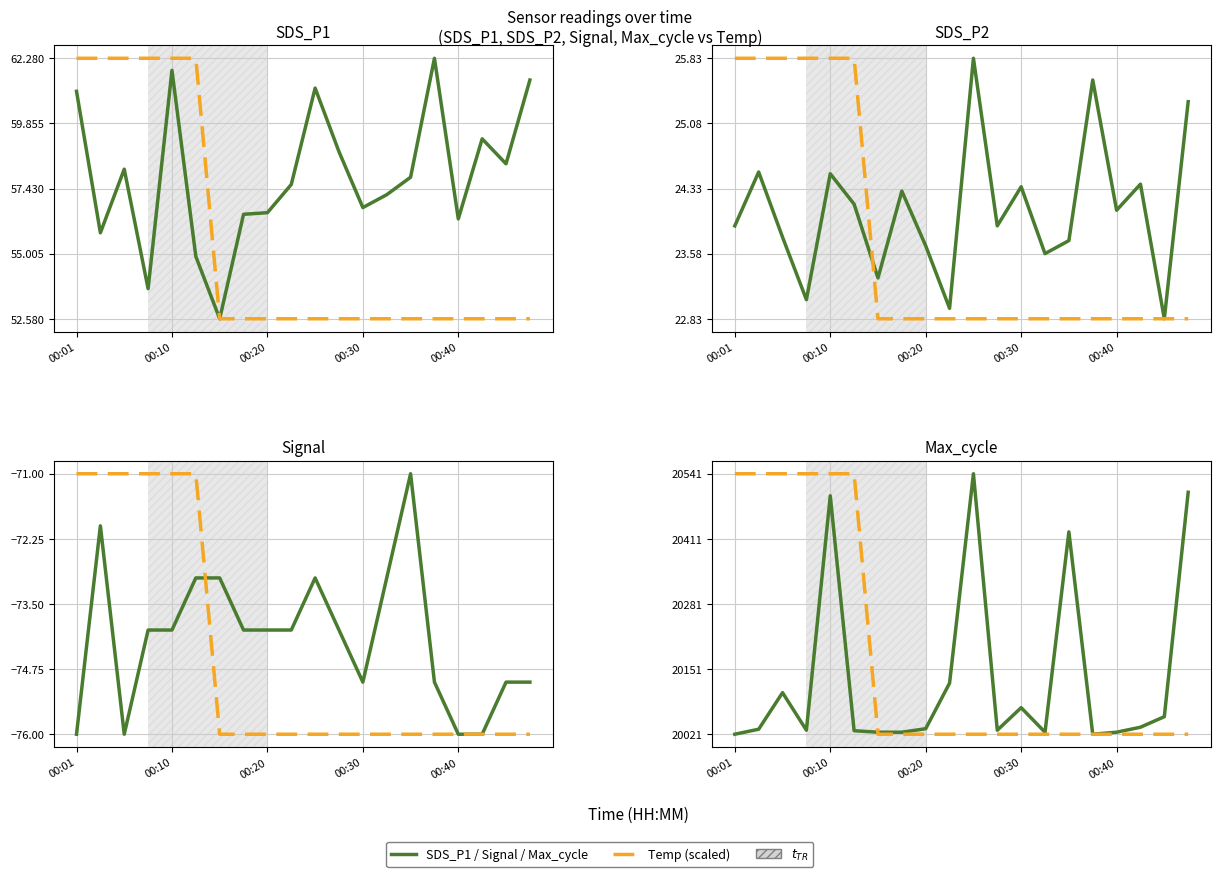

What is the total value across all series at 5?

40575.1